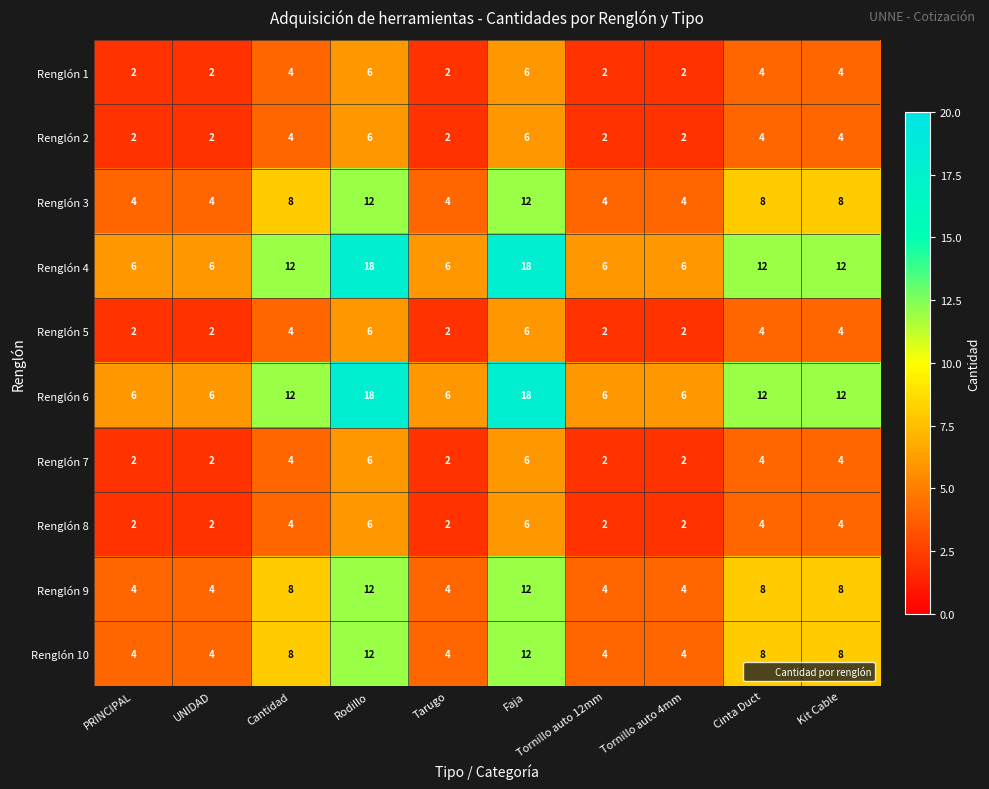

What is the total value across all series at Faja?

102